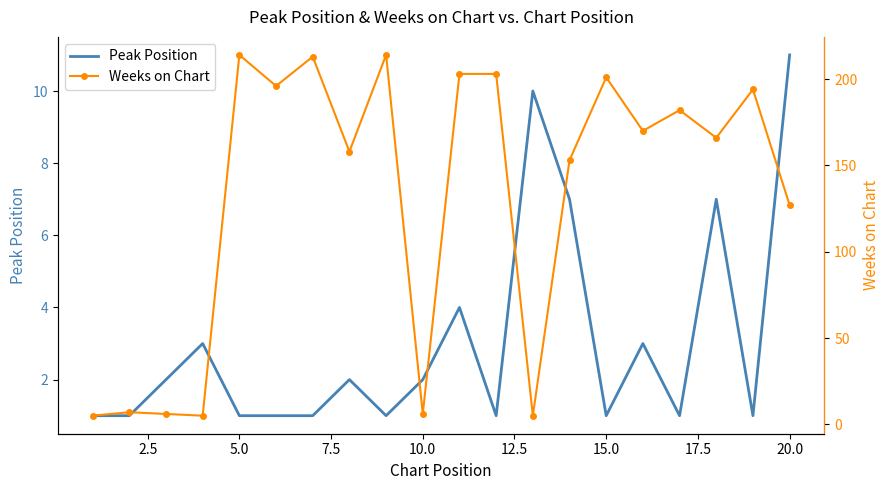

What is the difference between the second highest and minimum values in the Weeks on Chart series?

209